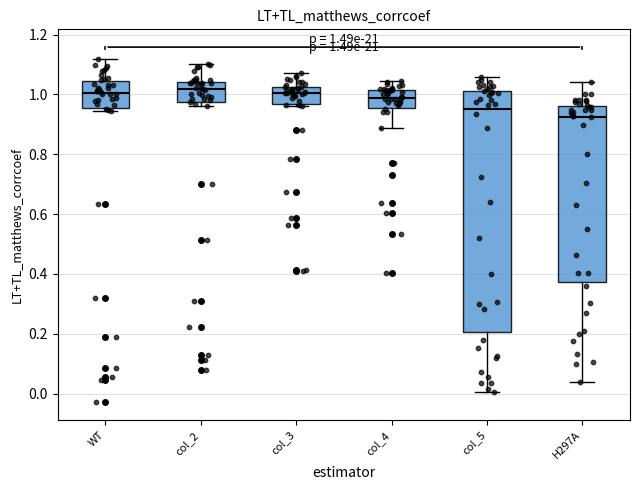

Which box's median line is the lowest?

H297A